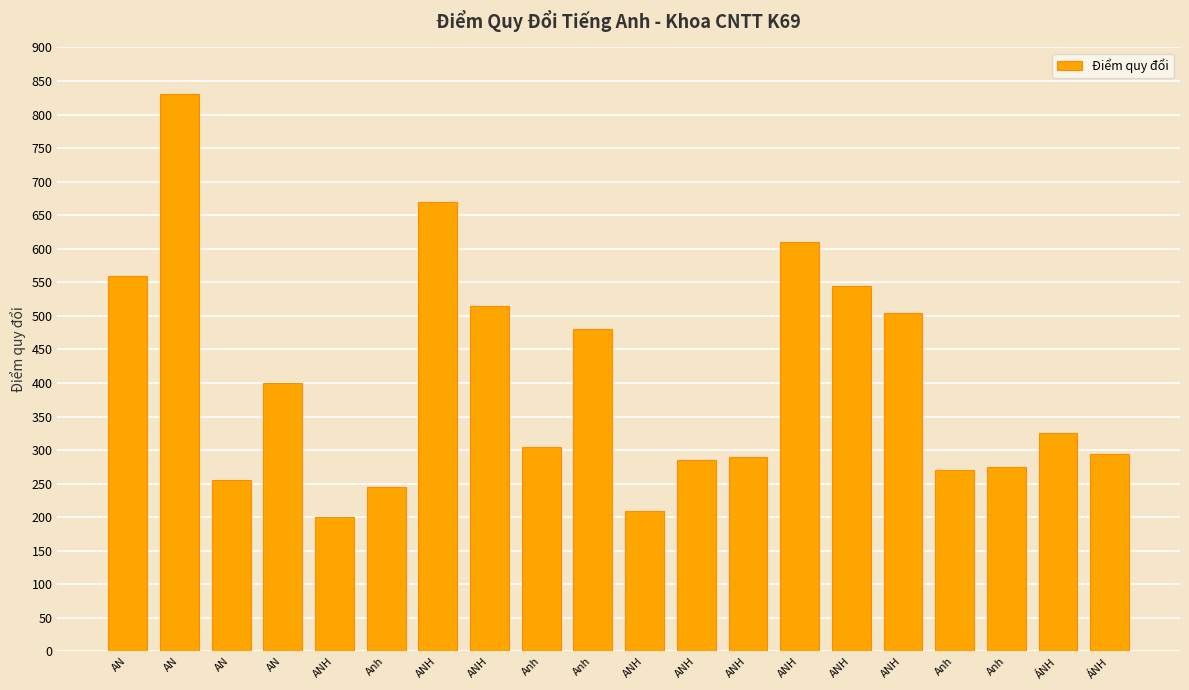

How many values are below 325?

10